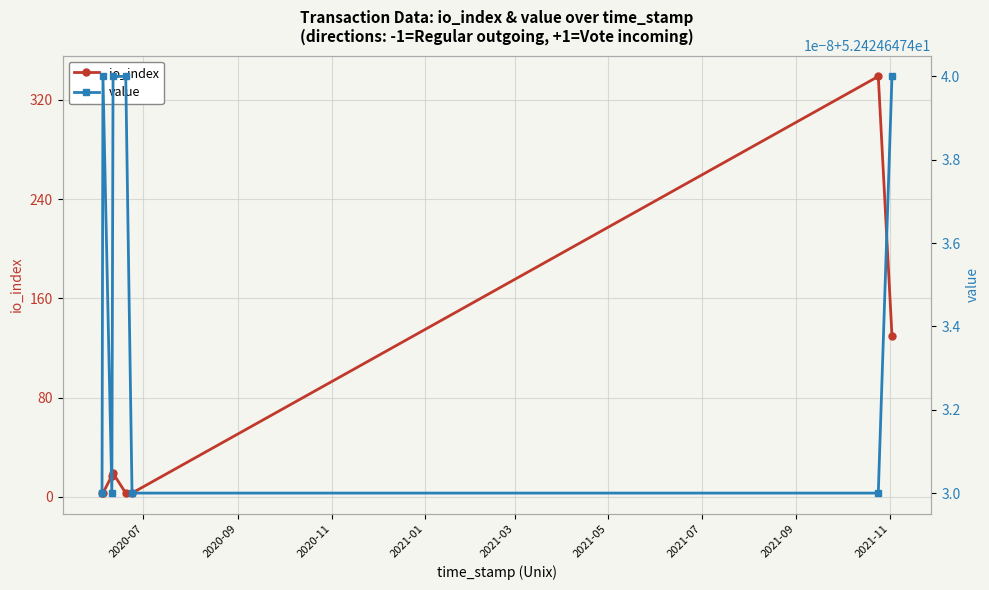

True or false: io_index has more than 2 points higher than both neighbors.

False